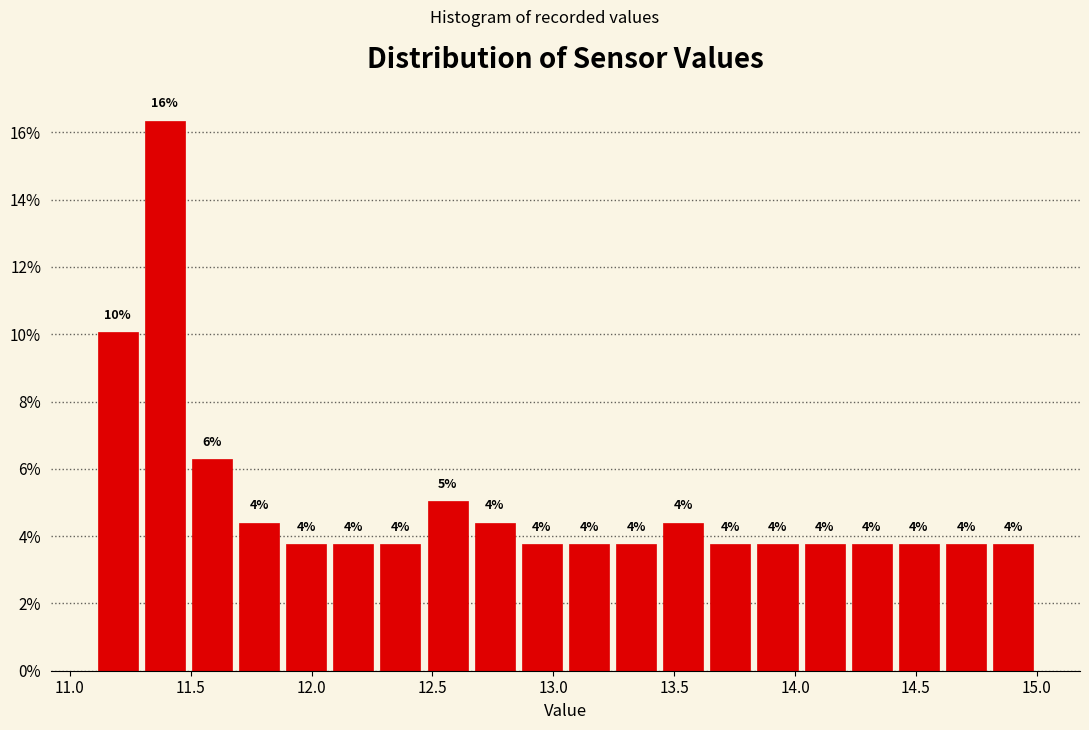

Read against the x-axis, roughly where is the centre of the tallest bar?

11.40